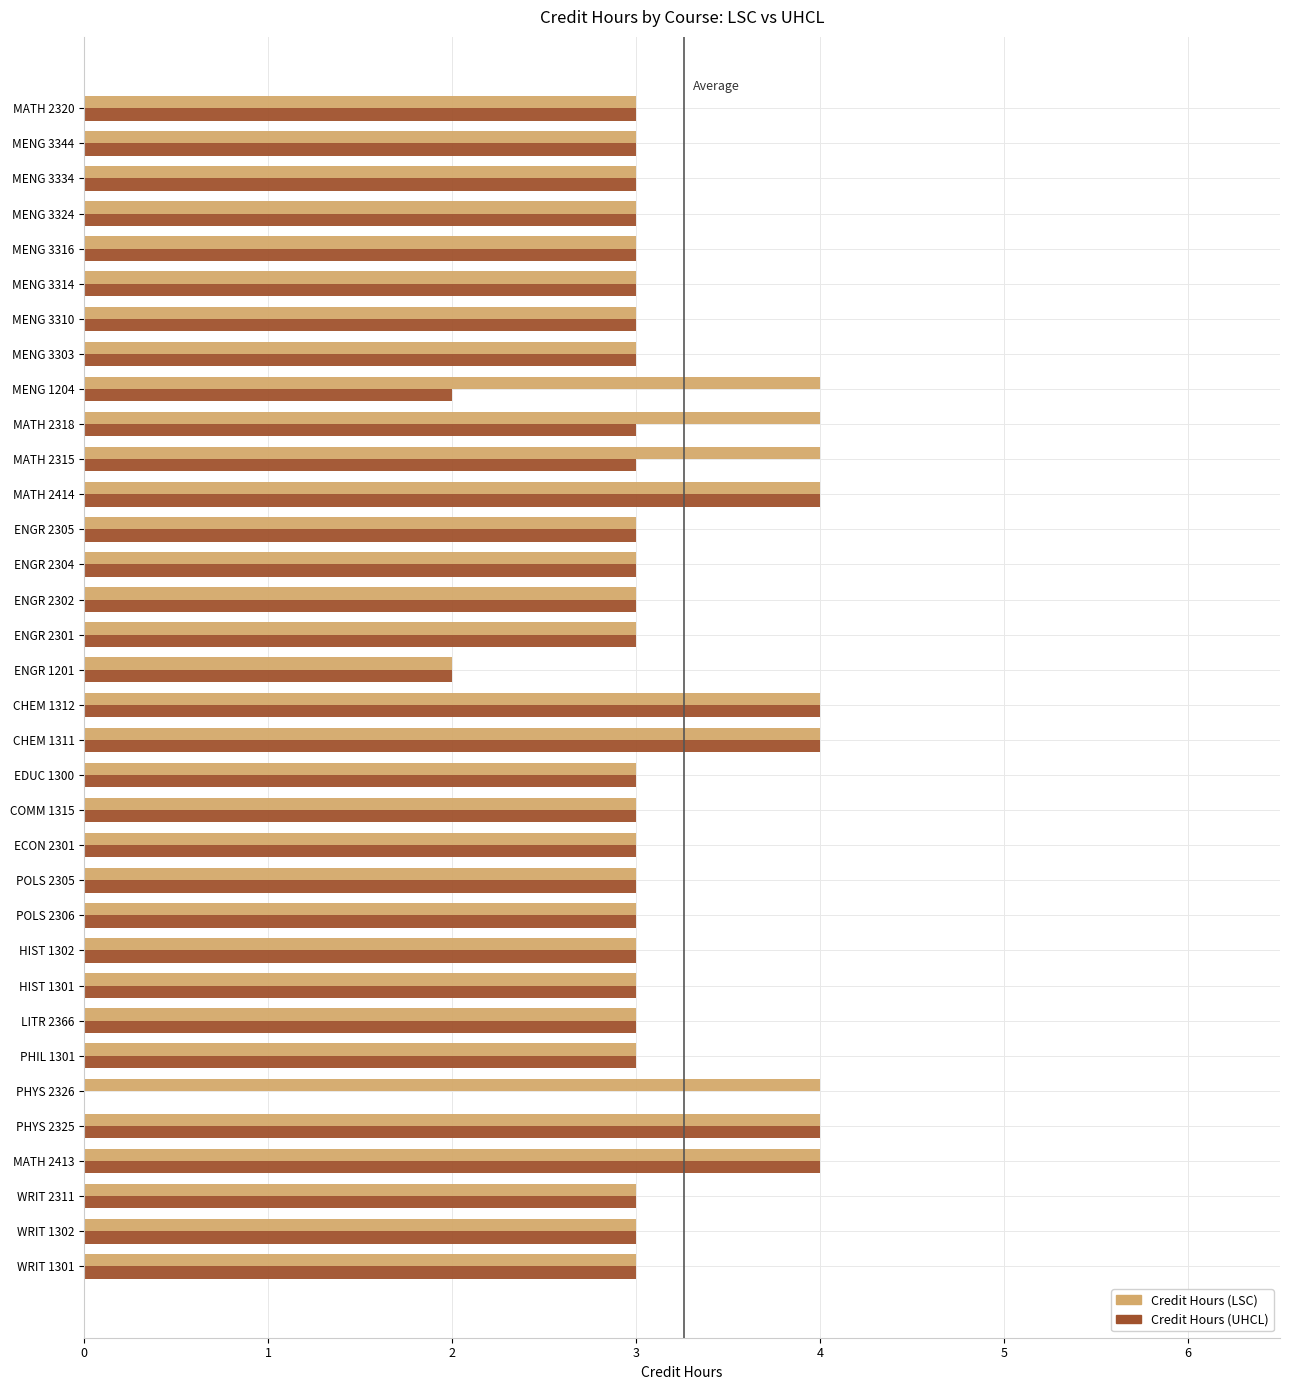

What is the greatest value displayed?

4